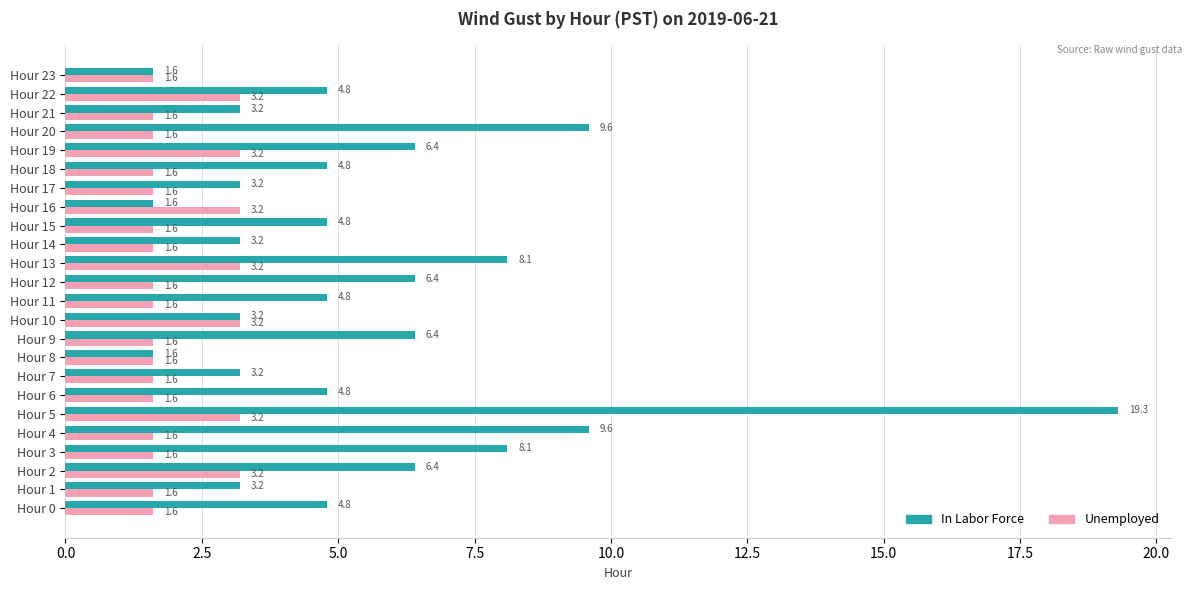

What is the sum of the Unemployed values at Hour 6 and Hour 2?

4.8